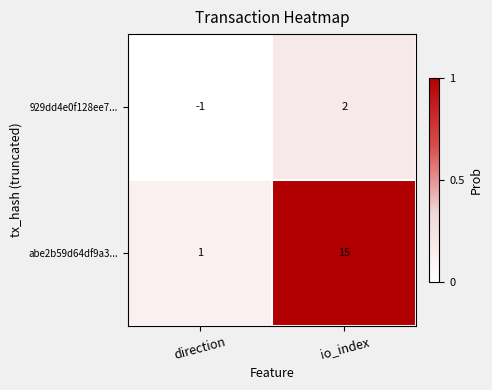

What is the difference between the highest and lowest values at io_index?

13